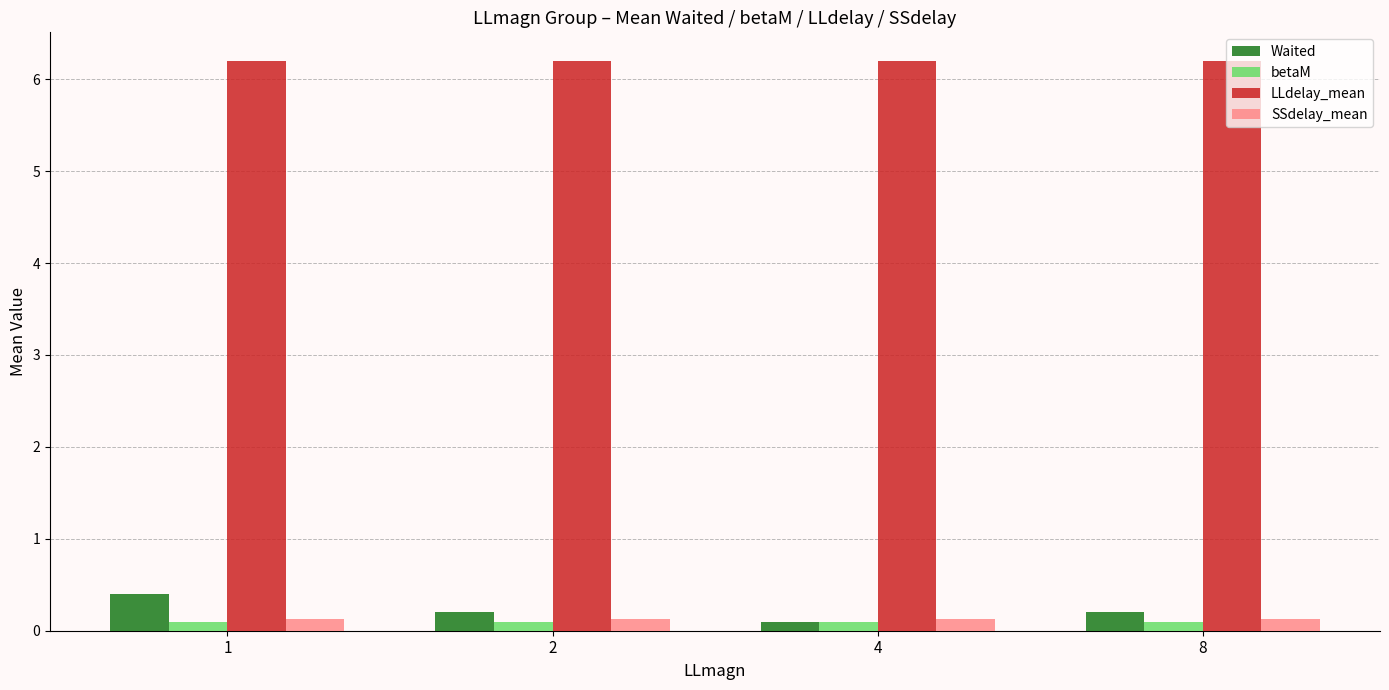

Reading right to left, what are all the values shown in this chart?

Waited: 0.2	0.1	0.2	0.4
betaM: 0.1	0.1	0.1	0.1
LLdelay_mean: 6.2	6.2	6.2	6.2
SSdelay_mean: 0.1	0.1	0.1	0.1